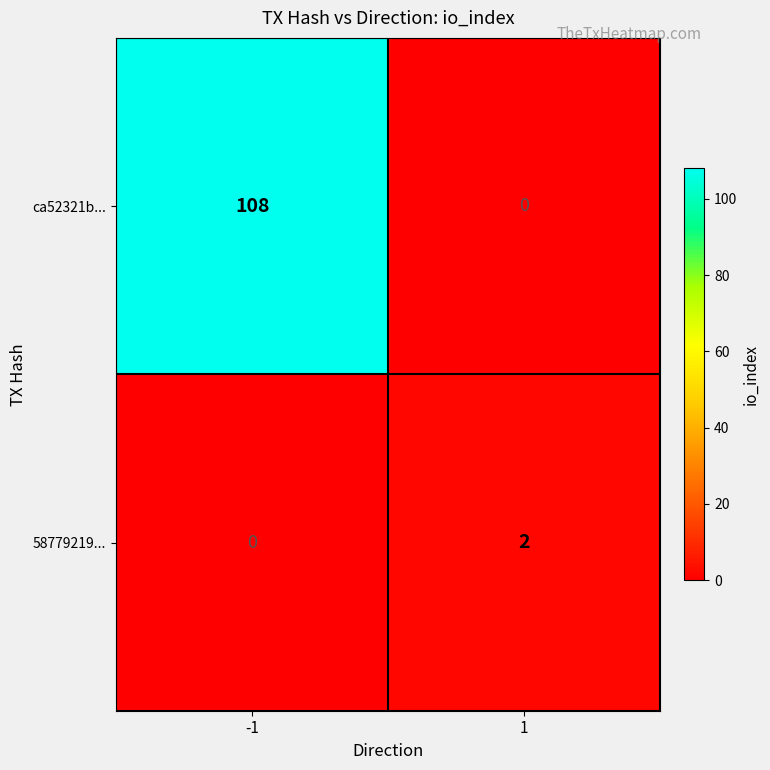

At which category is the sum across all series the highest?

-1